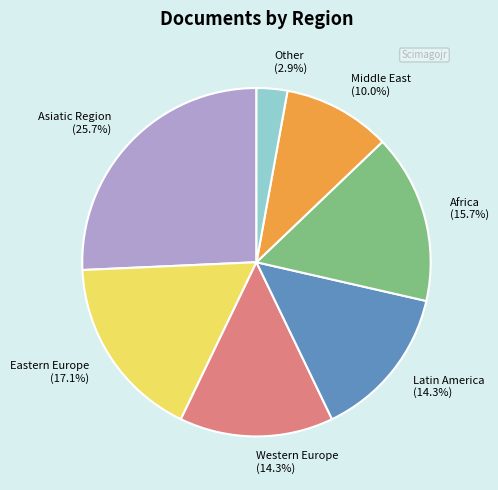

How many slices are in this pie chart?

7